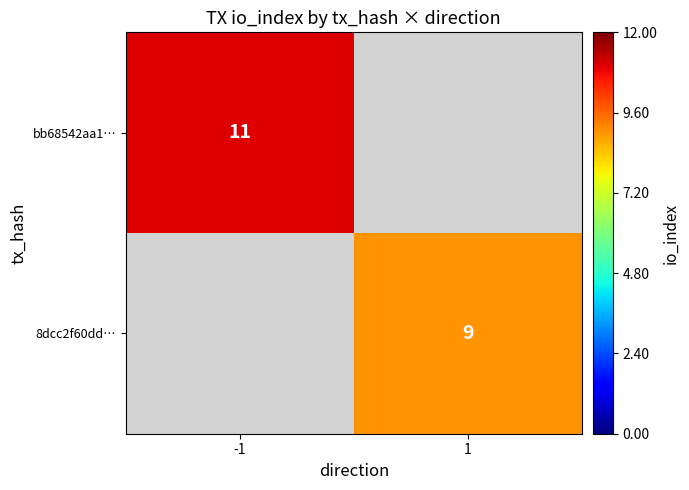

True or false: bb68542aa1… has a value of 7 at -1.

False